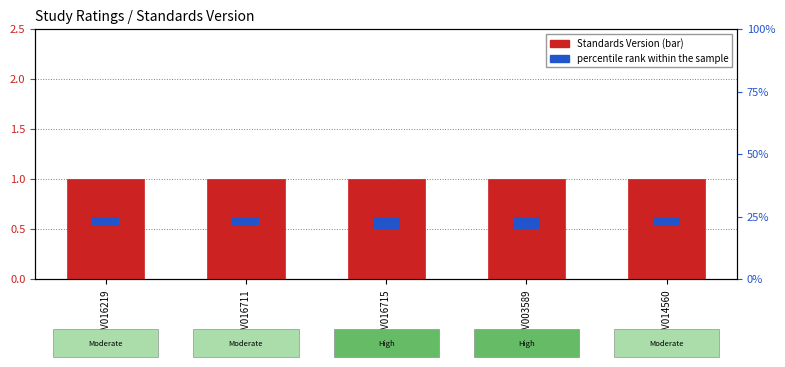

Reading left to right, transcribe all the data shown in this chart.

Standards Version: WWHV016219=1.0	WWHV016711=1.0	WWHV016715=1.0	WWHV003589=1.0	WWHV014560=1.0
percentile rank within the sample: WWHV016219=0.2	WWHV016711=0.2	WWHV016715=0.2	WWHV003589=0.2	WWHV014560=0.2